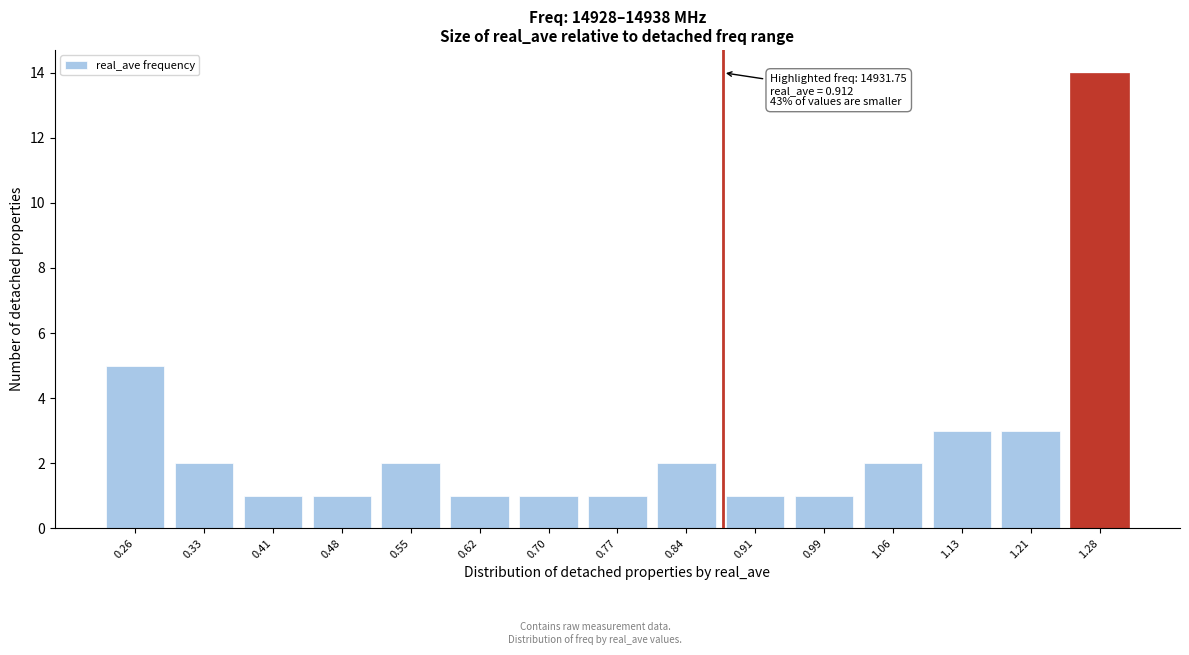

Reading left to right, transcribe all the data shown in this chart.

5	2	1	1	2	1	1	1	2	1	1	2	3	3	14